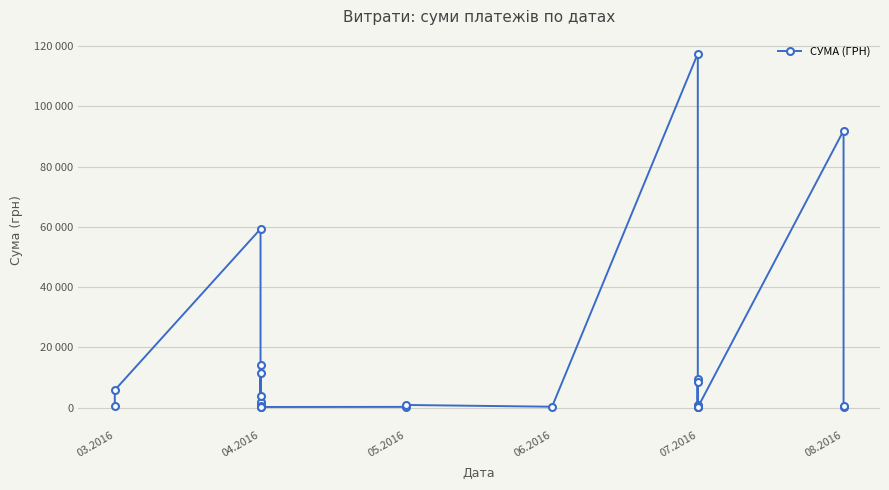

Does the chart display data point markers on the line(s)?

Yes